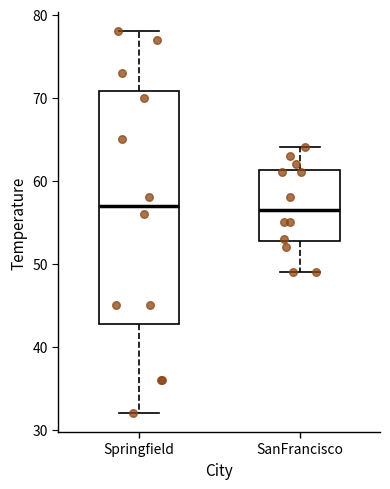

Reading left to right, transcribe this box plot: for each box, give where its median line is, the range the box spans, and where its two whiskers end, as read against the y-axis. The values are not printed on the chart, so give them approximately, as read against the axis.

Springfield: median 57, box 43 to 71, whiskers 32 to 78
SanFrancisco: median 57, box 53 to 61, whiskers 49 to 64